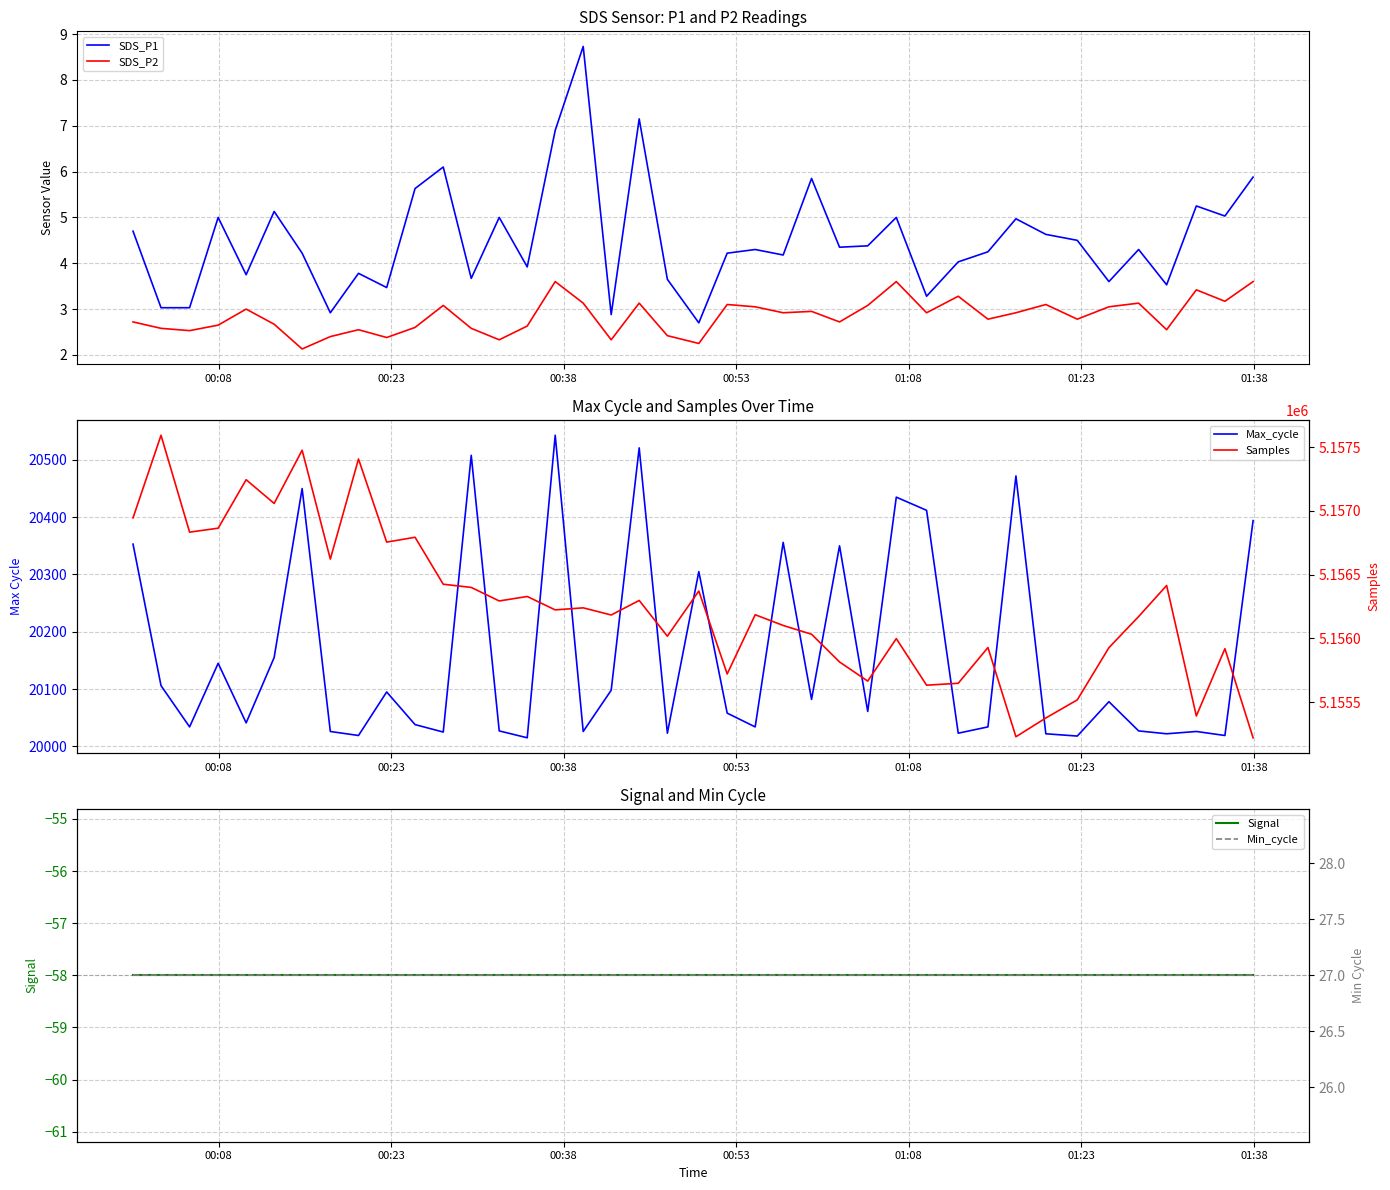

What is the highest value of the SDS_P2 series?

3.6